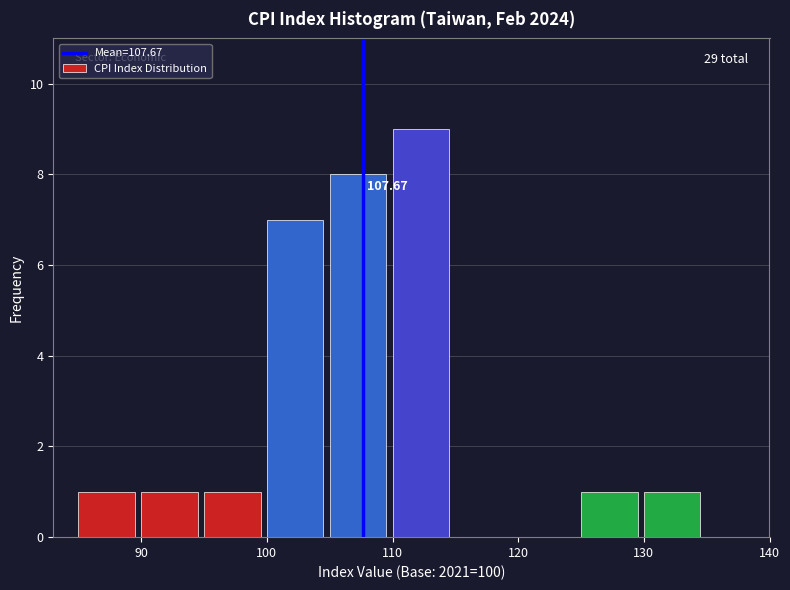

Which range on the x-axis has the tallest bar?

110 to 115